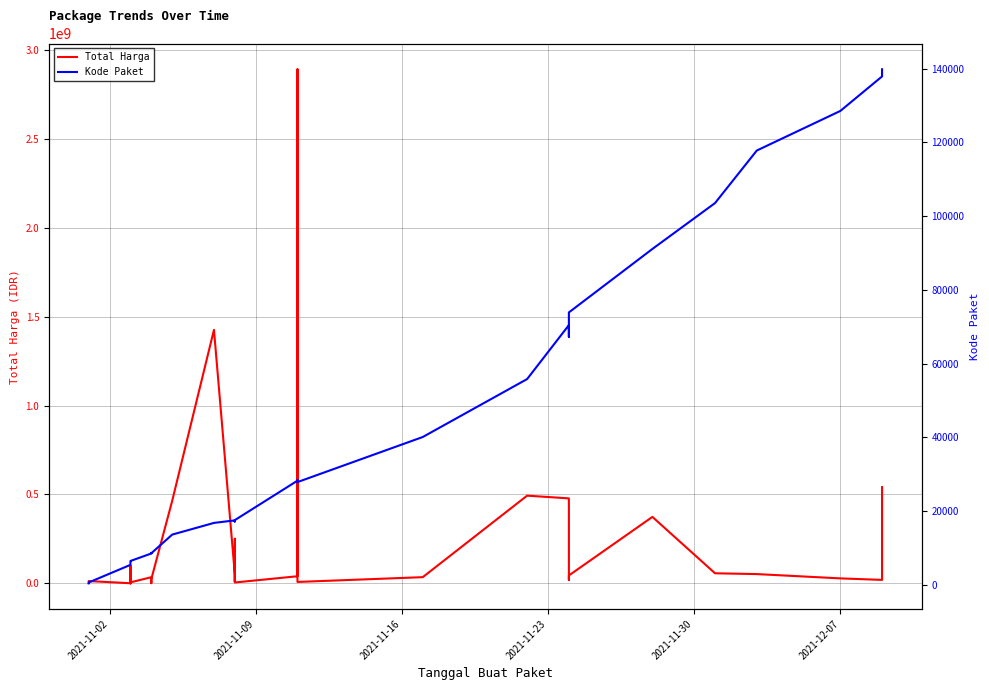

What is the difference between the maximum and minimum values in the Kode Paket series?

139353